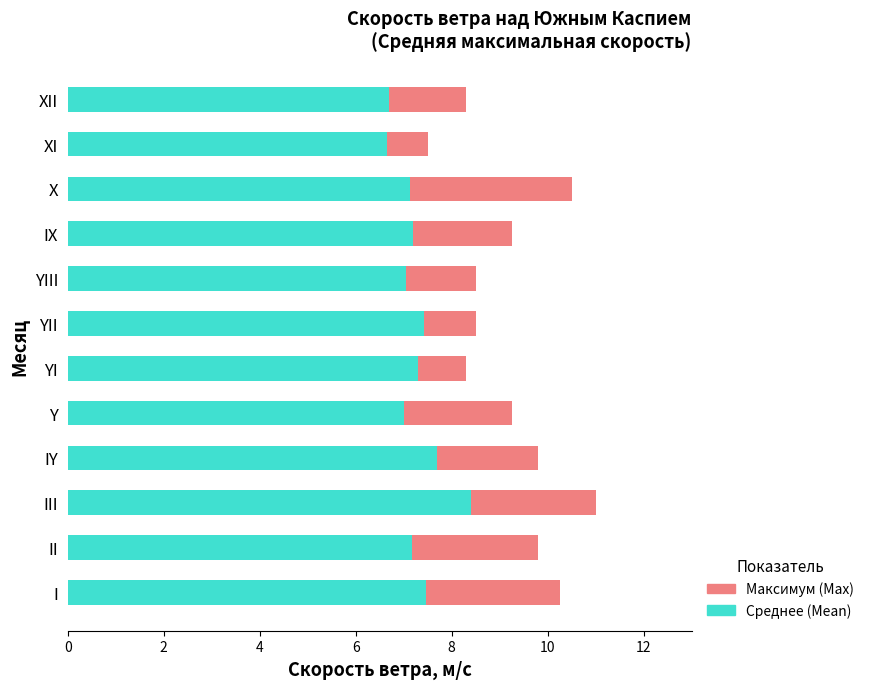

What is the approximate value of Среднее (Mean) at XI?

6.7